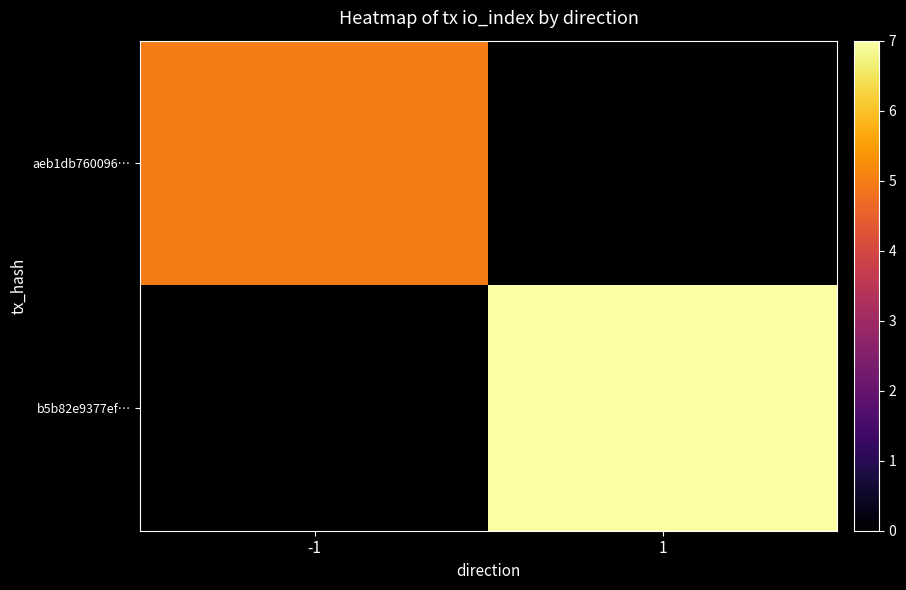

How many categories are shown in the chart?

2